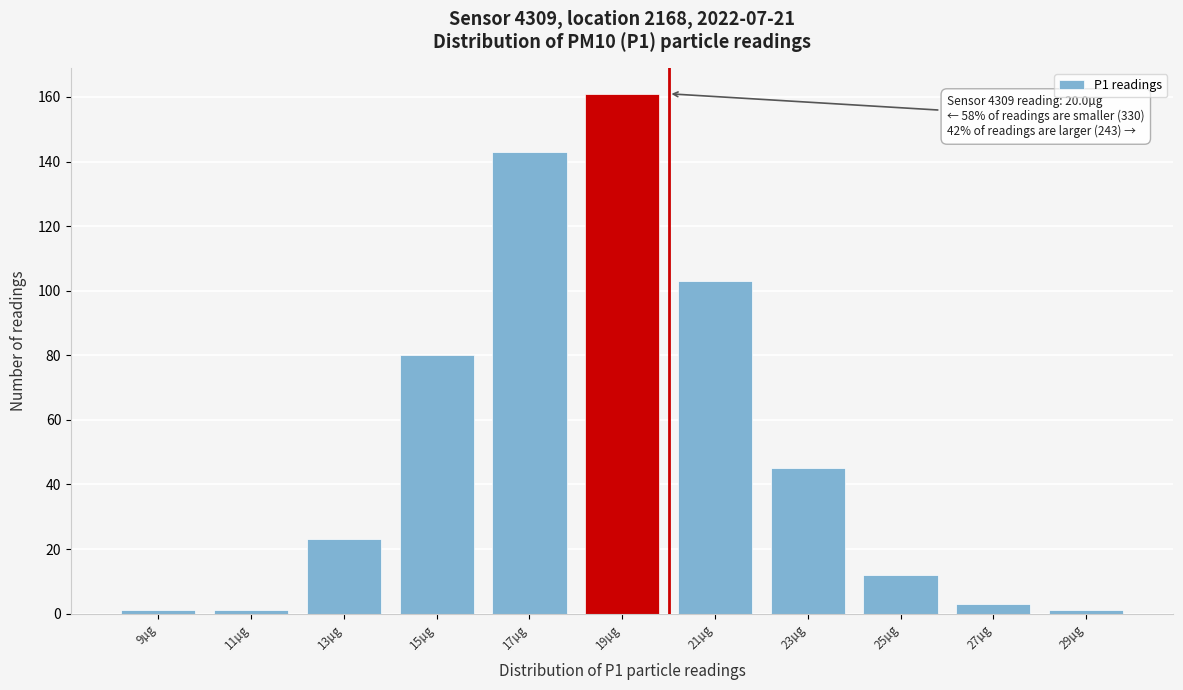

Reading left to right, list all the values displayed in this chart.

1	1	23	80	143	161	103	45	12	3	1